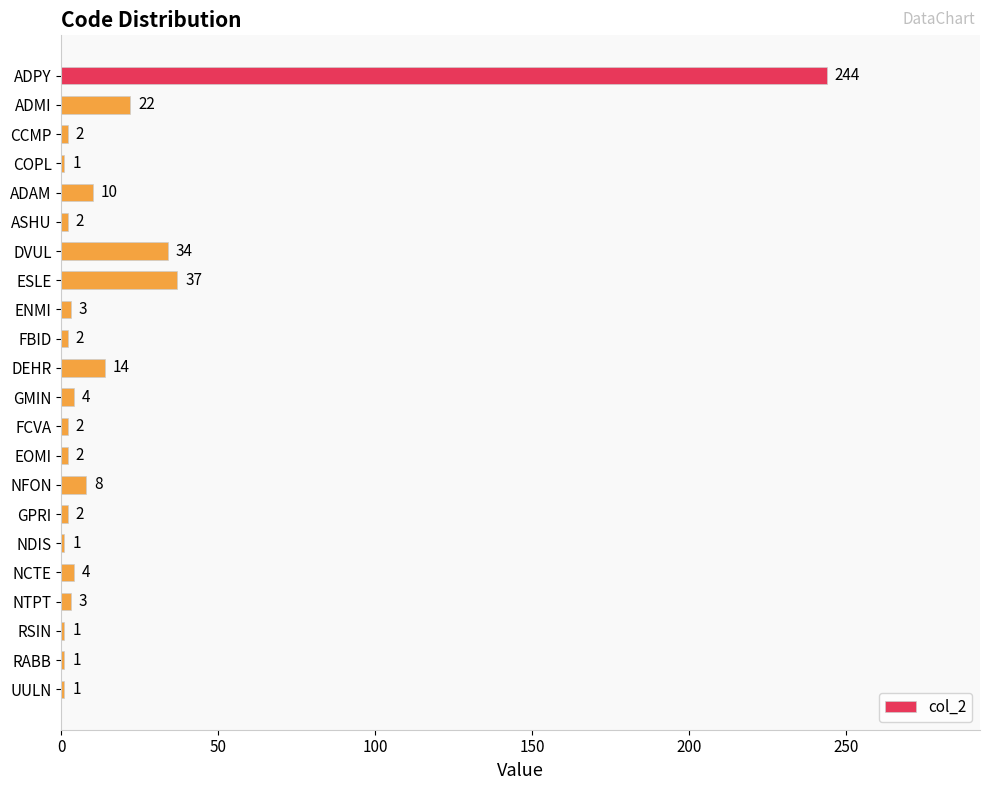

What is the difference between the maximum and minimum values?

243